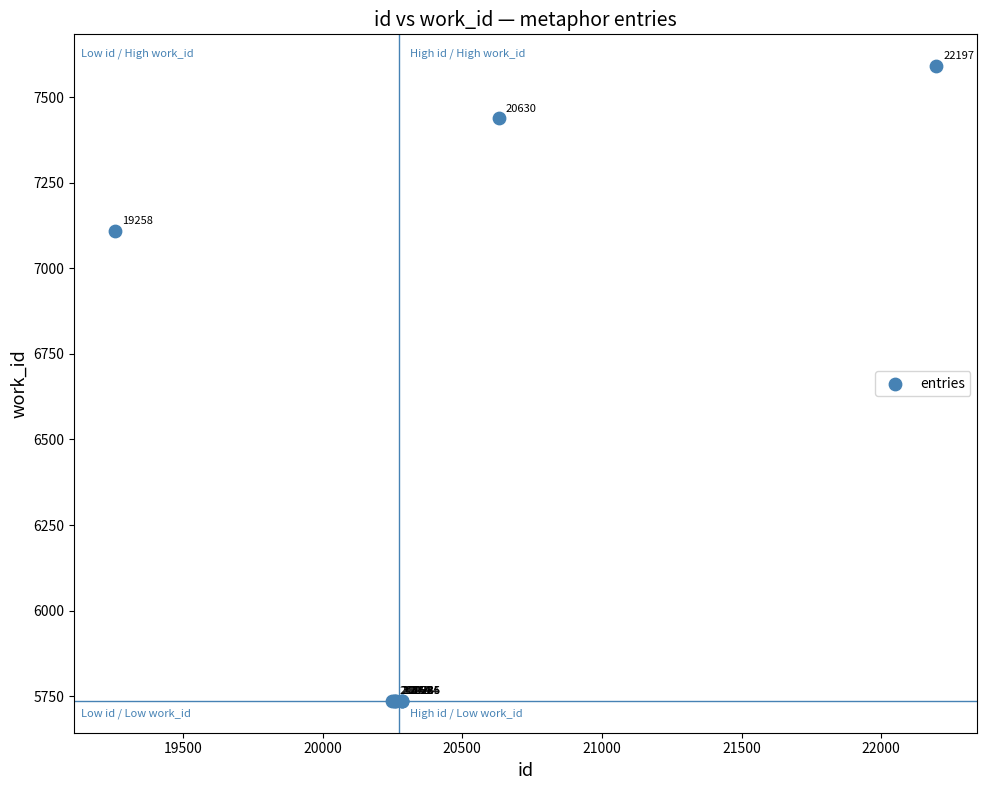

What Y value in the scatter plot is closest to 6663?

7108